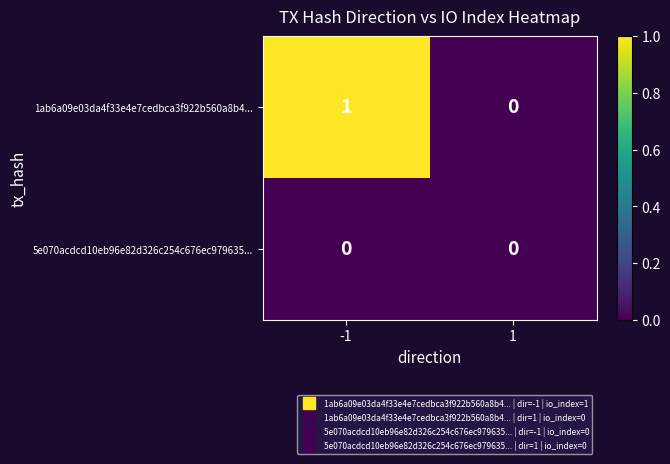

Rank the series by their maximum value, from lowest to highest.

5e070acdcd10eb96e82d326c254c676ec979635..., 1ab6a09e03da4f33e4e7cedbca3f922b560a8b4...